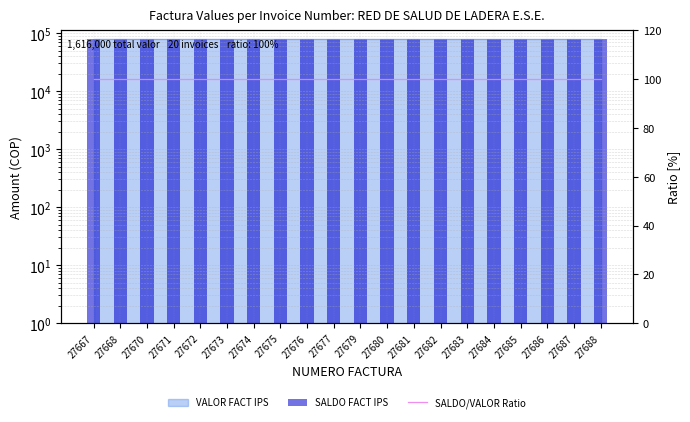

At which label does SALDO/VALOR Ratio reach its peak?

27667